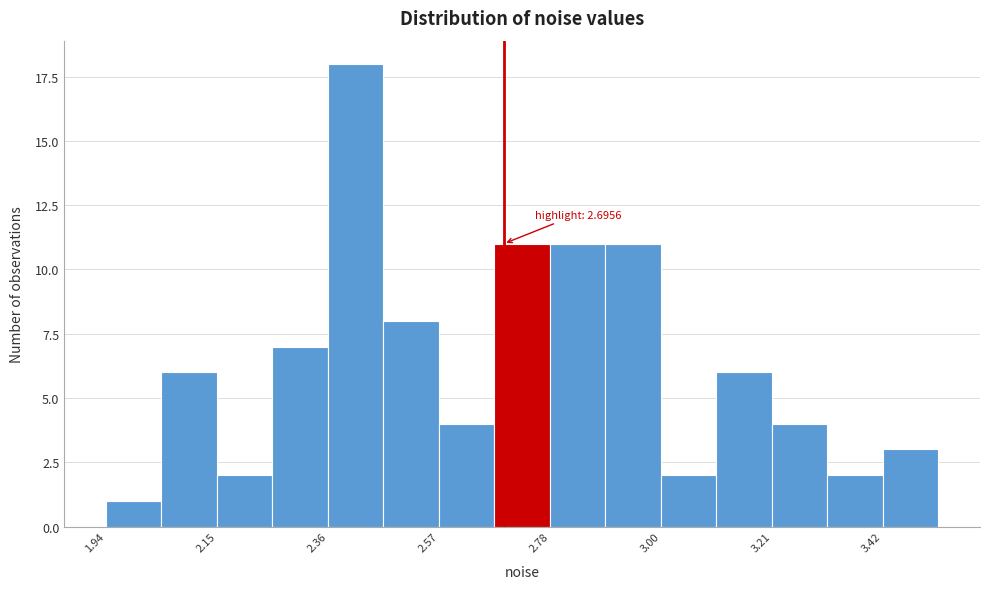

Around what value on the x-axis is the tallest bar? Give the approximate position of its centre, as read against the axis.

2.40